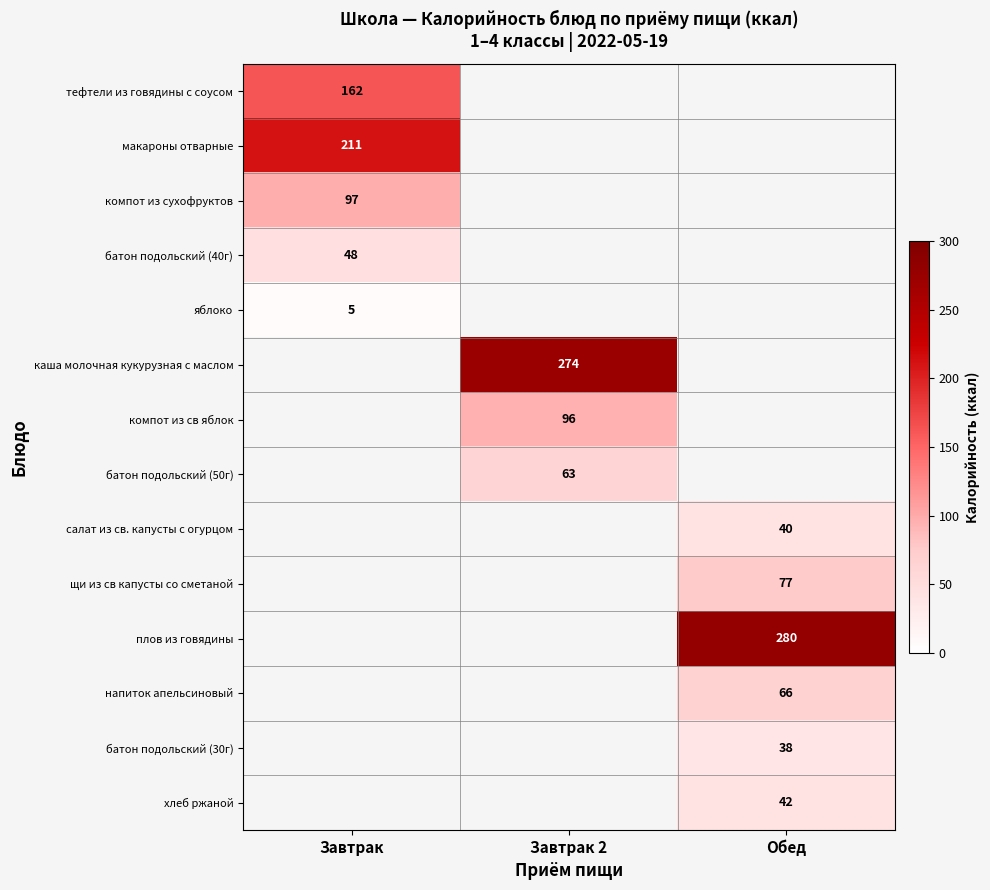

The value of плов из говядины at Обед is 176. True or false?

False